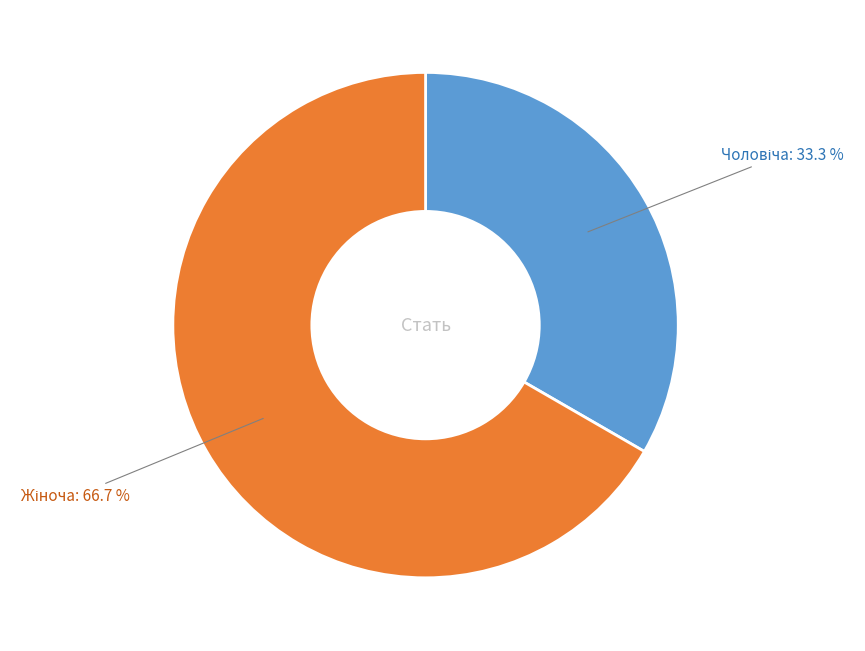

Does any single category account for the majority?

Yes